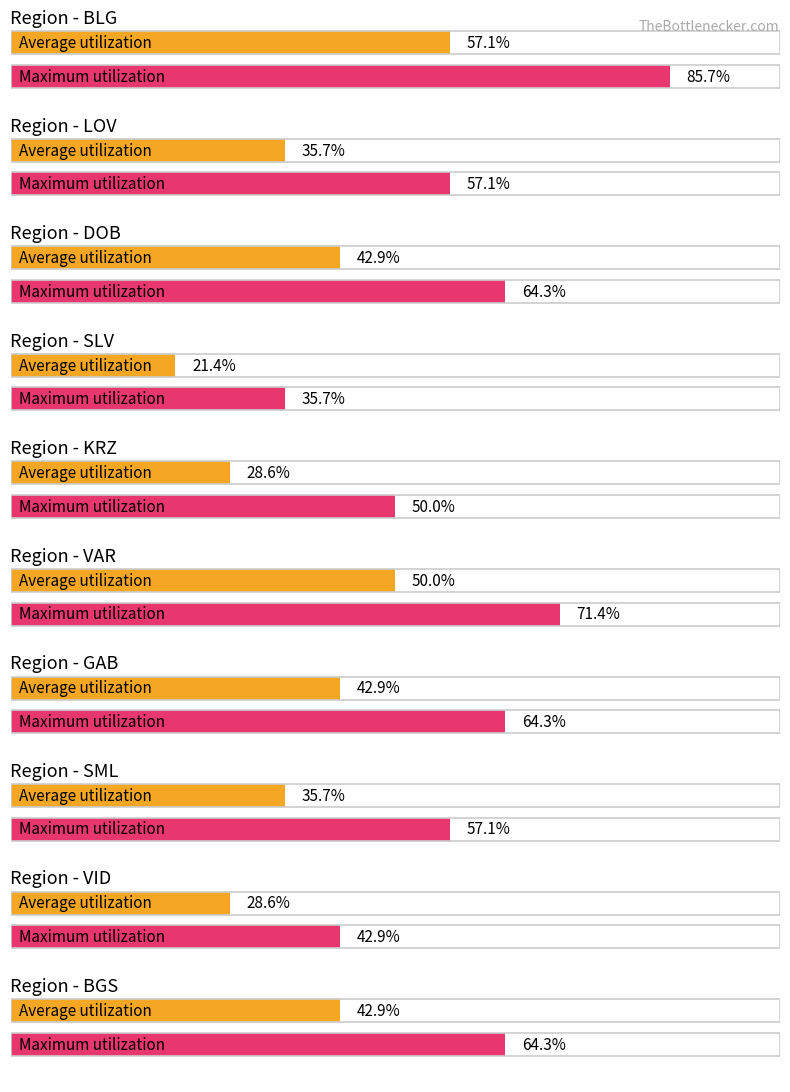

What is the label of the 3rd bar from the right?

SML